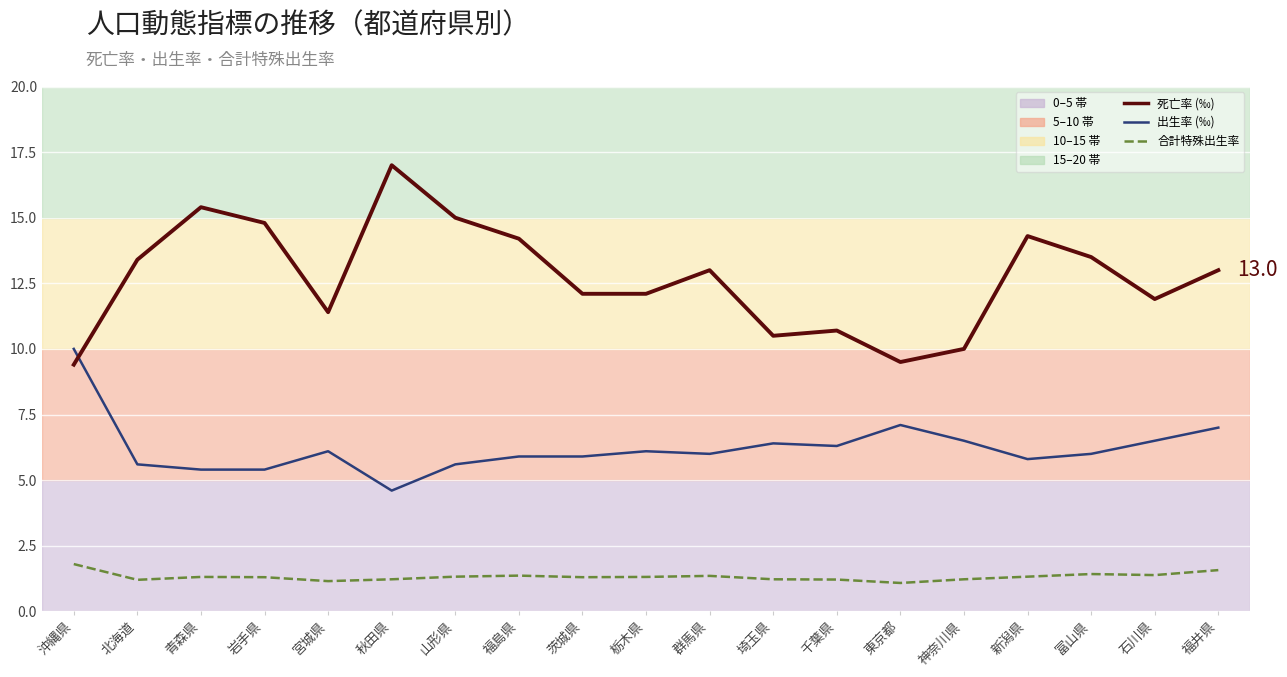

What is the difference between the highest and lowest values at 山形県?

13.7